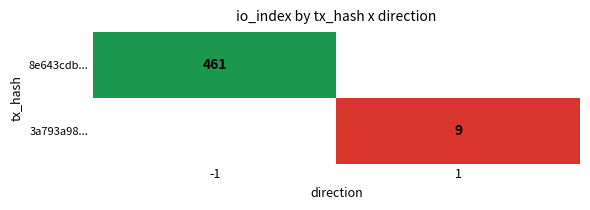

How many categories are shown in the chart?

2